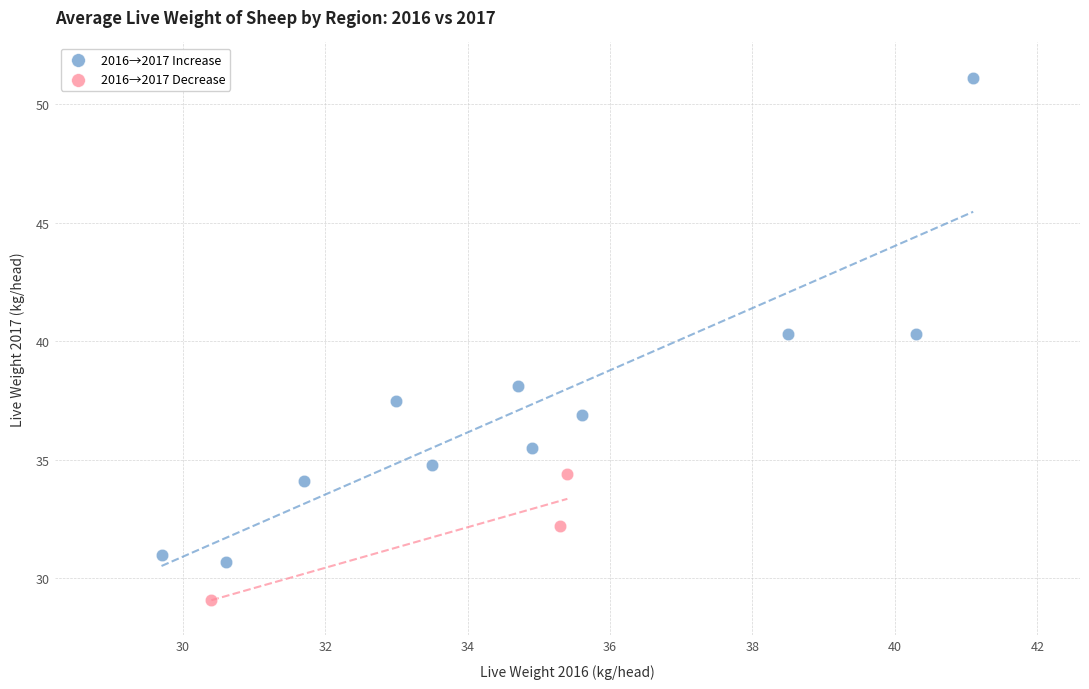

Which series reaches the maximum Y coordinate?

2016→2017 Increase